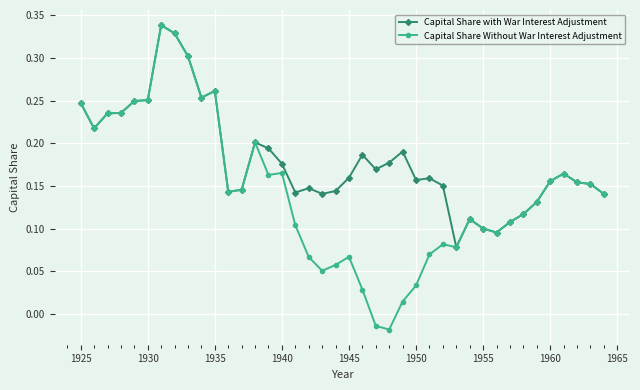

True or false: Capital Share with War Interest Adjustment has more than 1 points higher than both neighbors.

True